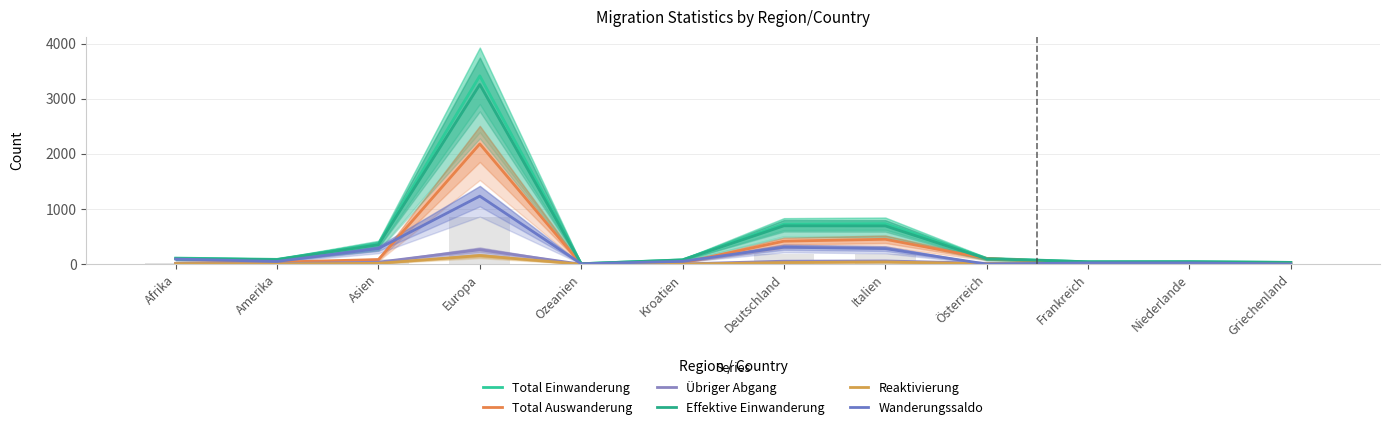

At which category is the sum across all series the highest?

Europa